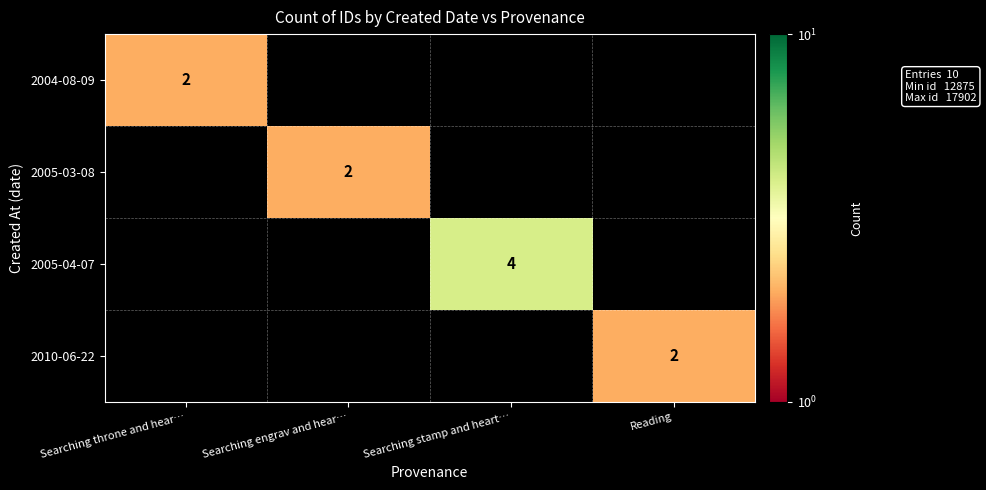

Which category has the lowest value across all series?

Searching throne and hear…